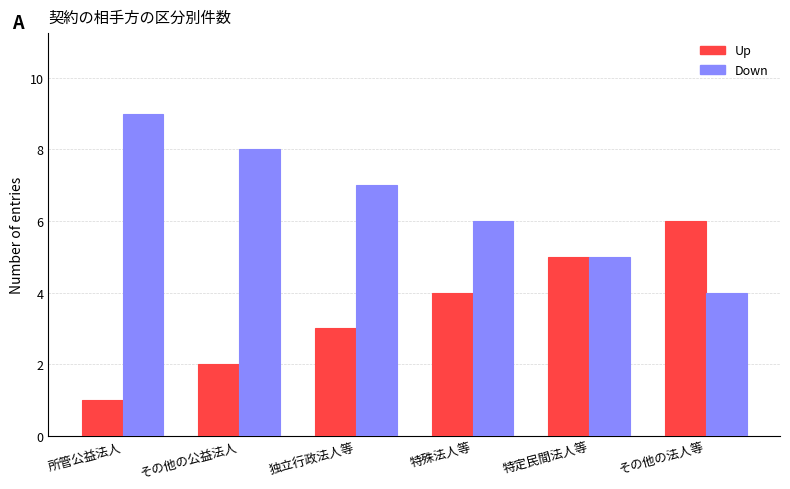

What is the sum of all Down values?

39